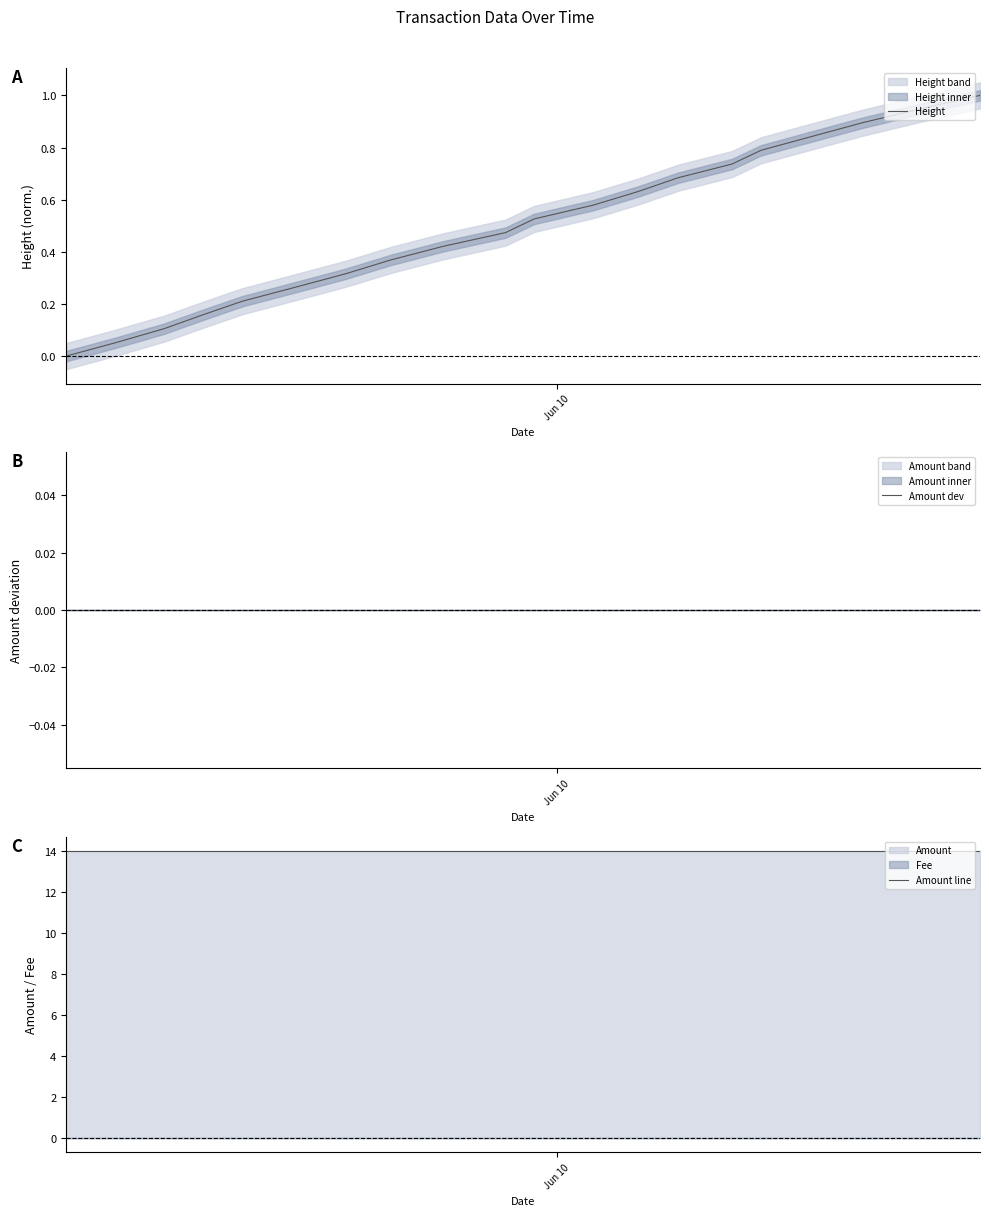

Which series has the largest total across all categories?

Amount line